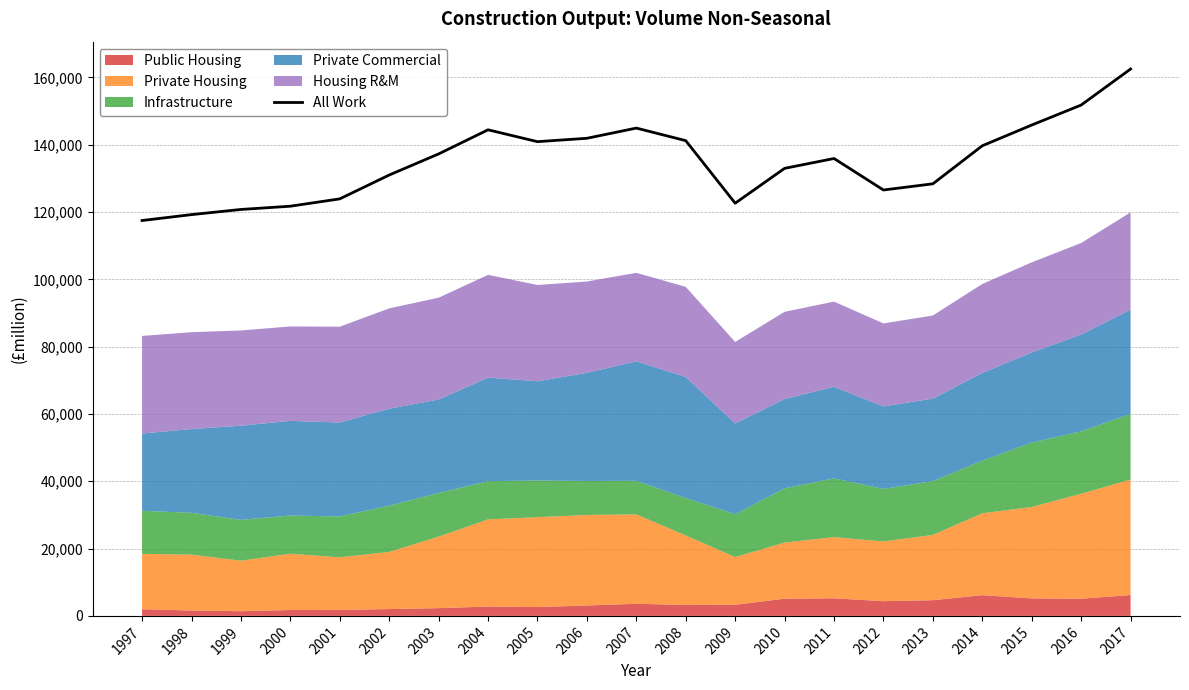

Reading left to right, what are all the values shown in this chart?

1997=117469	1998=119220	1999=120754	2000=121721	2001=123901	2002=130983	2003=137253	2004=144418	2005=140894	2006=141900	2007=144929	2008=141196	2009=122612	2010=132966	2011=135892	2012=126534	2013=128373	2014=139678	2015=145832	2016=151772	2017=162480